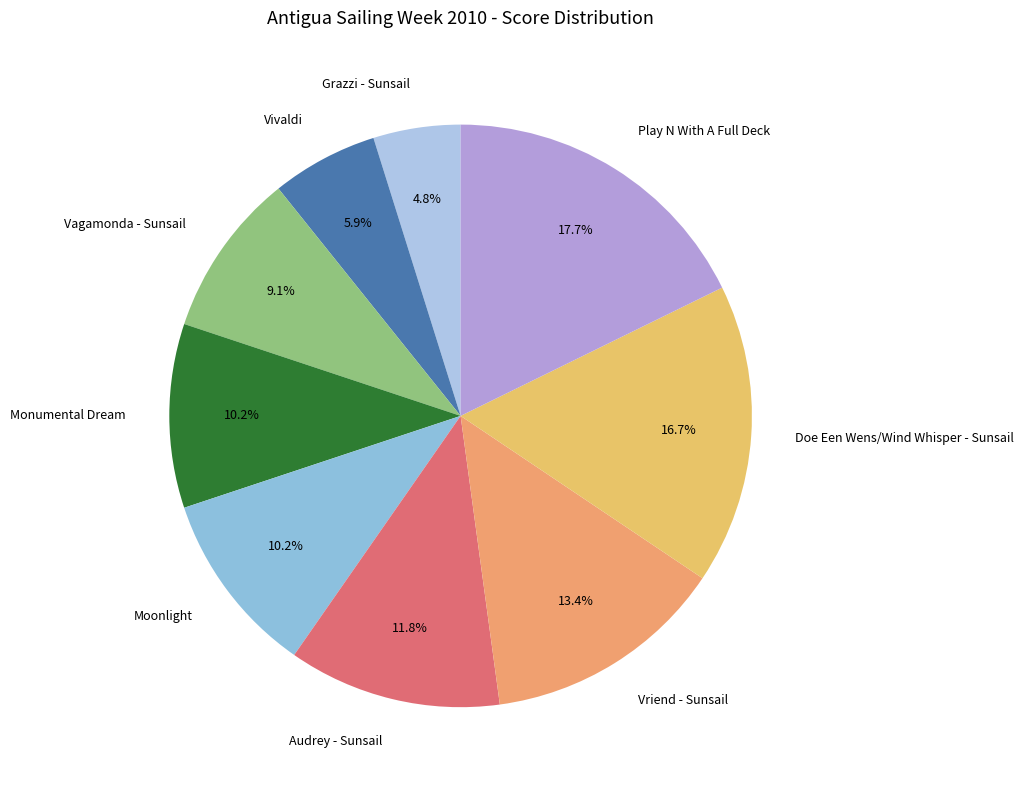

To the nearest percent, what is the difference between the largest and smallest slice percentages?

13%